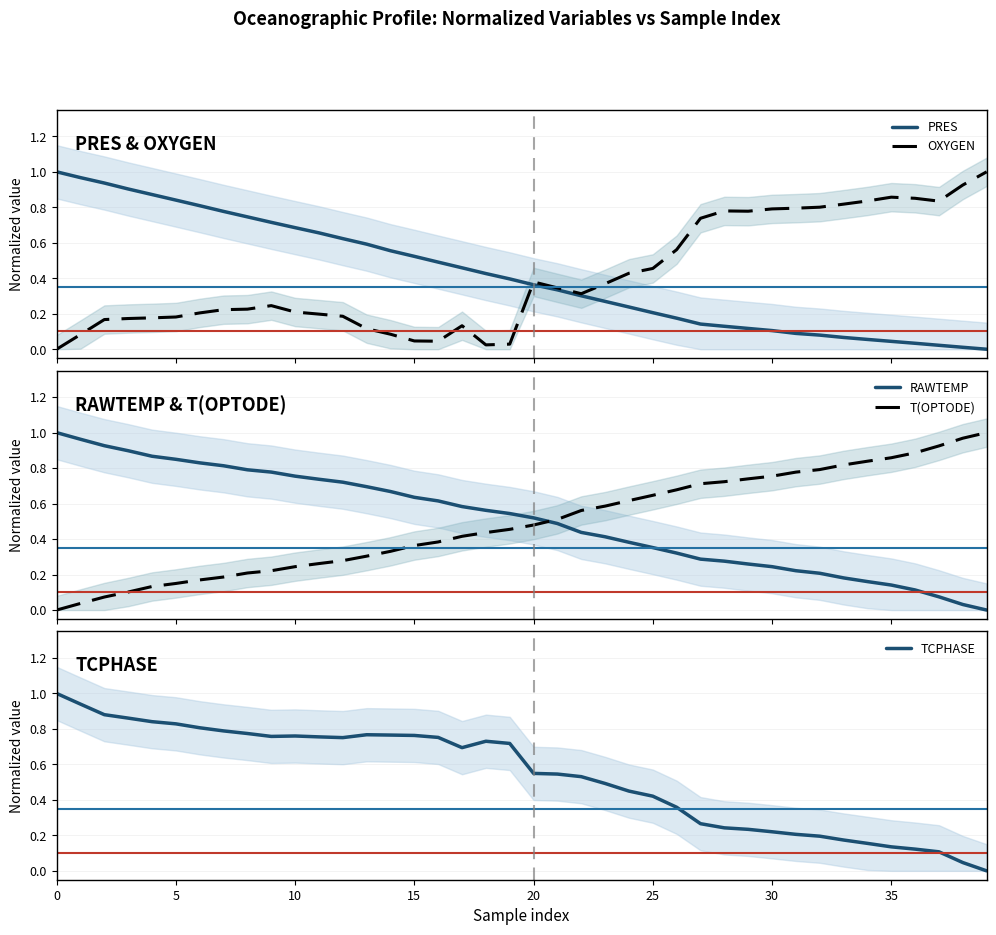

Reading left to right, extract all data points from this chart.

PRES: 1.0	1.0	0.9	0.9	0.9	0.8	0.8	0.8	0.7	0.7	0.7	0.7	0.6	0.6	0.6	0.5	0.5	0.5	0.4	0.4	0.4	0.3	0.3	0.3	0.2	0.2	0.2	0.1	0.1	0.1	0.1	0.1	0.1	0.1	0.1	0.0	0.0	0.0	0.0	0.0
OXYGEN: 0.0	0.1	0.2	0.2	0.2	0.2	0.2	0.2	0.2	0.2	0.2	0.2	0.2	0.1	0.1	0.0	0.0	0.1	0.0	0.0	0.4	0.3	0.3	0.4	0.4	0.5	0.6	0.7	0.8	0.8	0.8	0.8	0.8	0.8	0.8	0.9	0.9	0.8	0.9	1.0
RAWTEMP: 1.0	1.0	0.9	0.9	0.9	0.8	0.8	0.8	0.8	0.8	0.8	0.7	0.7	0.7	0.7	0.6	0.6	0.6	0.6	0.5	0.5	0.5	0.4	0.4	0.4	0.4	0.3	0.3	0.3	0.3	0.2	0.2	0.2	0.2	0.2	0.1	0.1	0.1	0.0	0.0
T(OPTODE): 0.0	0.0	0.1	0.1	0.1	0.1	0.2	0.2	0.2	0.2	0.2	0.3	0.3	0.3	0.3	0.4	0.4	0.4	0.4	0.5	0.5	0.5	0.6	0.6	0.6	0.6	0.7	0.7	0.7	0.7	0.8	0.8	0.8	0.8	0.8	0.9	0.9	0.9	1.0	1.0
TCPHASE: 1.0	0.9	0.9	0.9	0.8	0.8	0.8	0.8	0.8	0.8	0.8	0.8	0.8	0.8	0.8	0.8	0.8	0.7	0.7	0.7	0.5	0.5	0.5	0.5	0.4	0.4	0.4	0.3	0.2	0.2	0.2	0.2	0.2	0.2	0.2	0.1	0.1	0.1	0.0	0.0